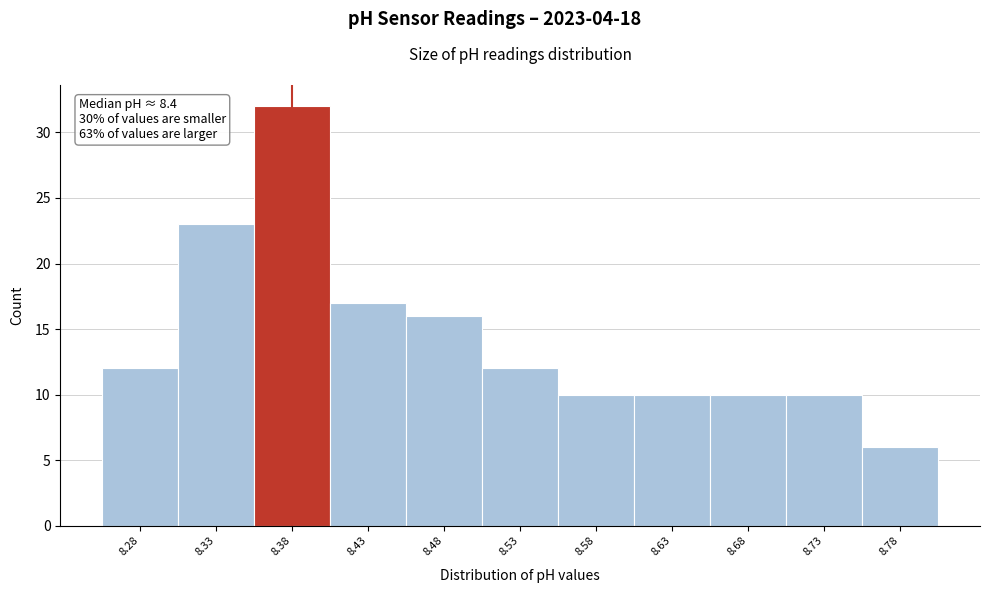

Reading left to right, list all the values displayed in this chart.

8.28=12	8.33=23	8.38=32	8.43=17	8.48=16	8.53=12	8.58=10	8.63=10	8.68=10	8.73=10	8.78=6